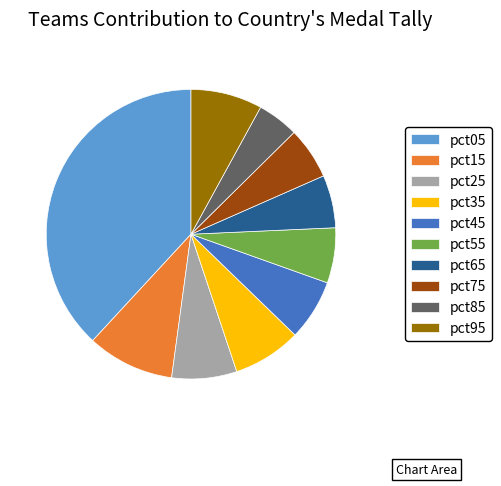

What is the smallest slice in the pie chart?

pct85